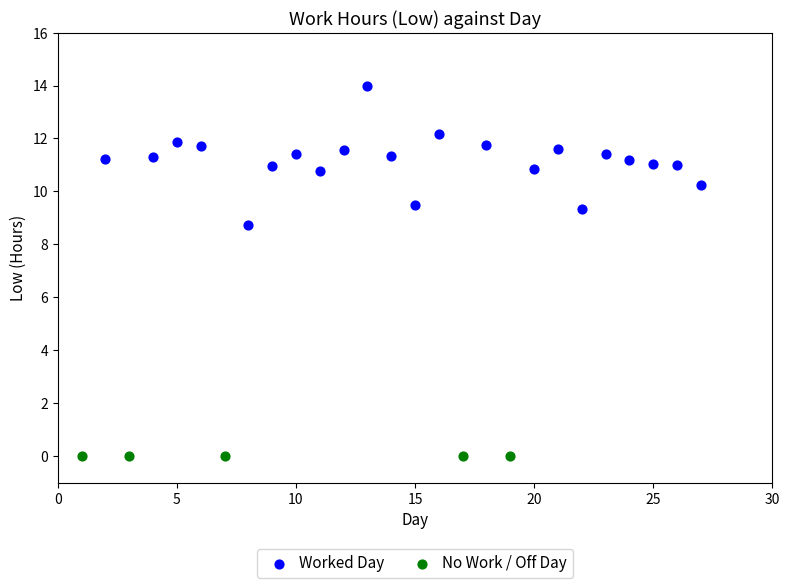

Which series reaches the maximum Y coordinate?

Worked Day